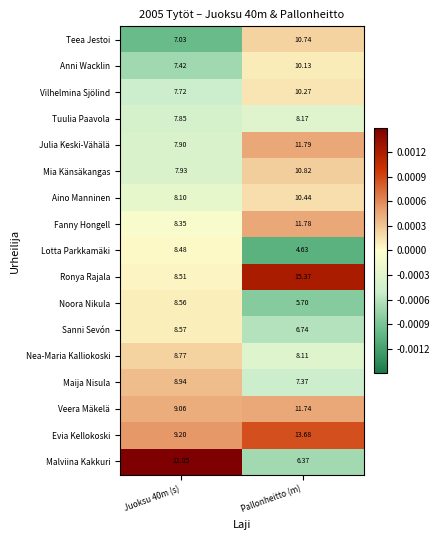

Which series has the largest total across all categories?

Ronya Rajala